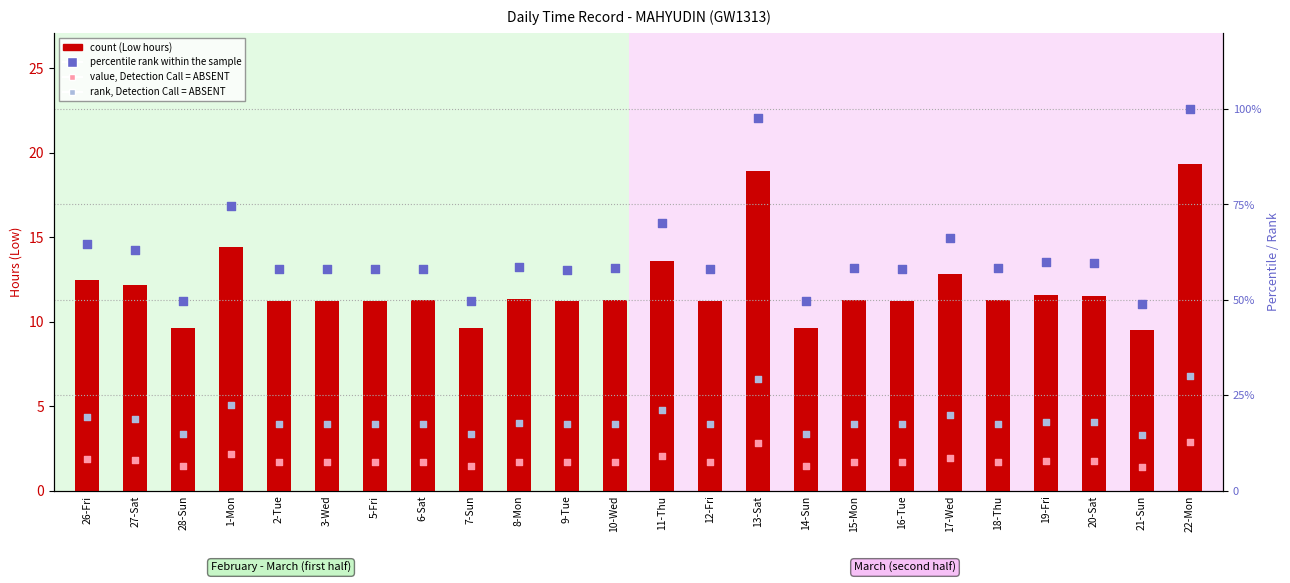

What is the total value across all series at 22-Mon?

152.3